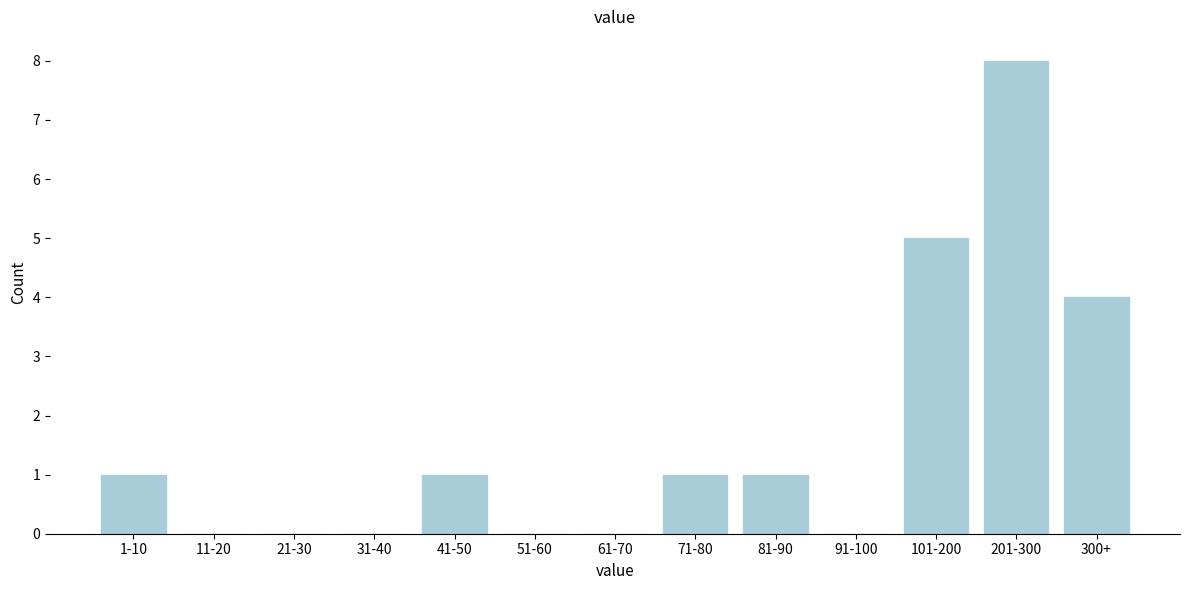

Reading left to right, list all the values displayed in this chart.

1-10=1	11-20=0	21-30=0	31-40=0	41-50=1	51-60=0	61-70=0	71-80=1	81-90=1	91-100=0	101-200=5	201-300=8	300+=4